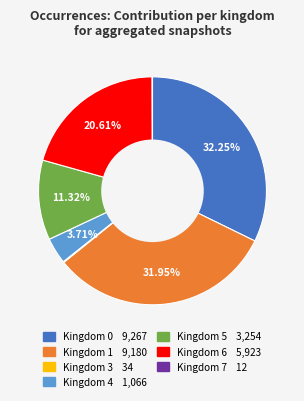

Is there a majority slice in this chart?

No